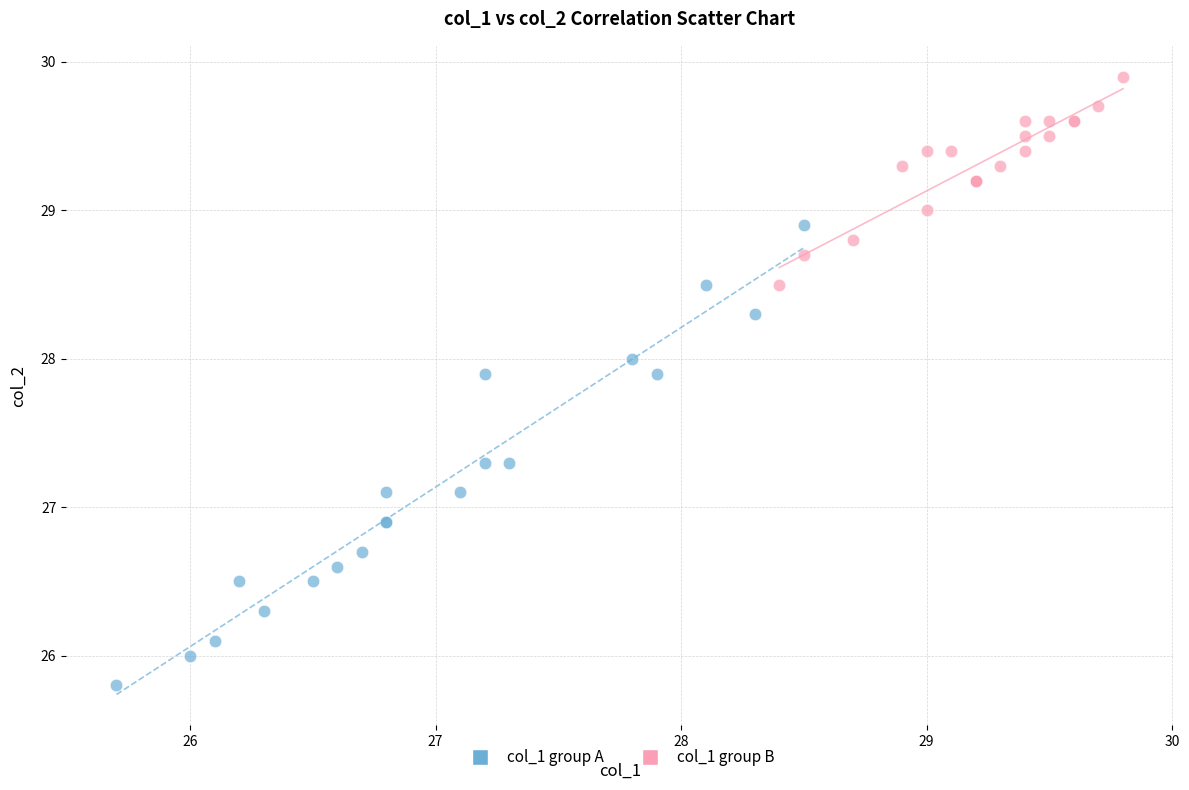

Which series reaches the minimum Y coordinate?

col_1 group A